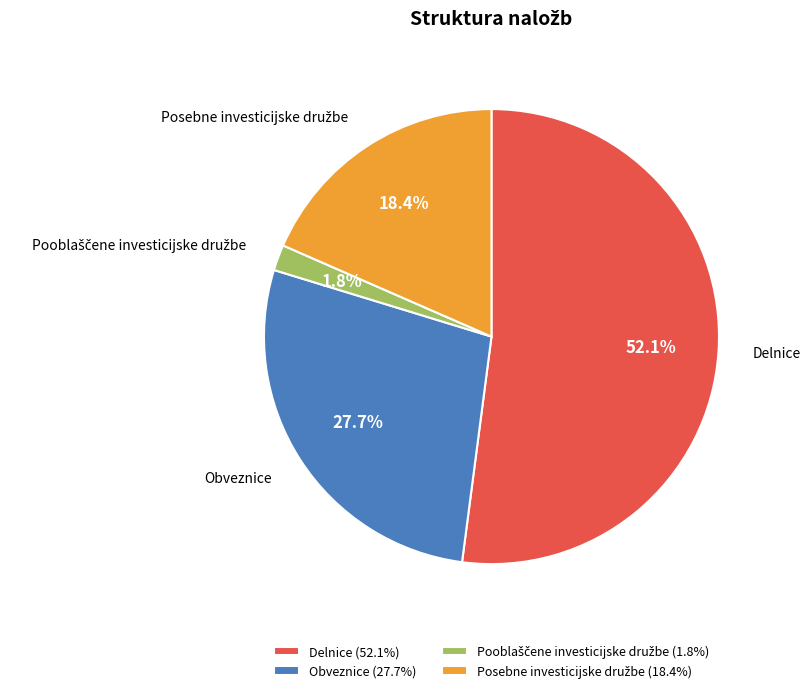

Is the sum of Obveznice and Delnice greater than half?

Yes